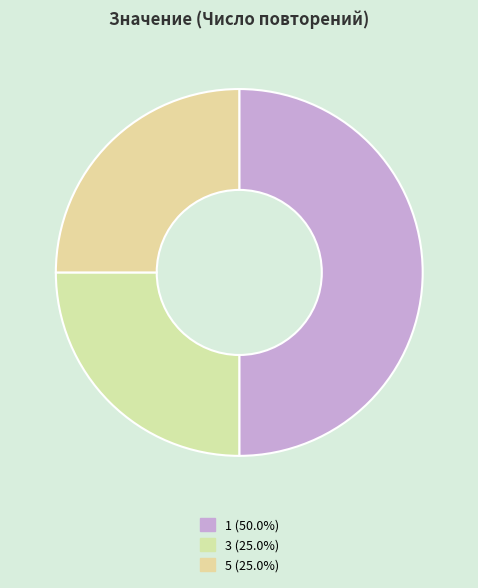

Combined, what portion of the pie is 3 and 1?

75.0%